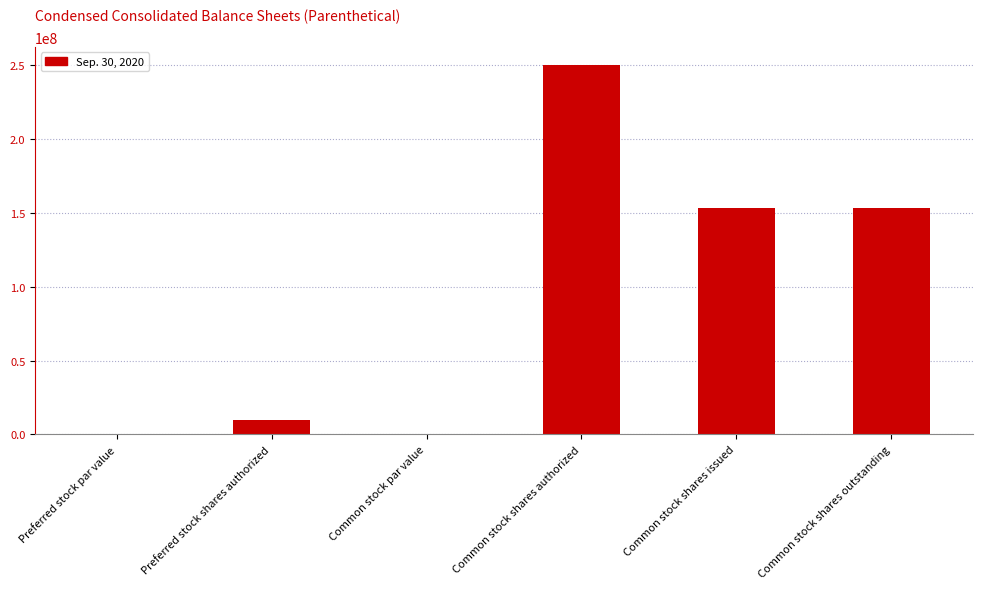

Which label corresponds to the largest value in the chart?

Common stock shares authorized